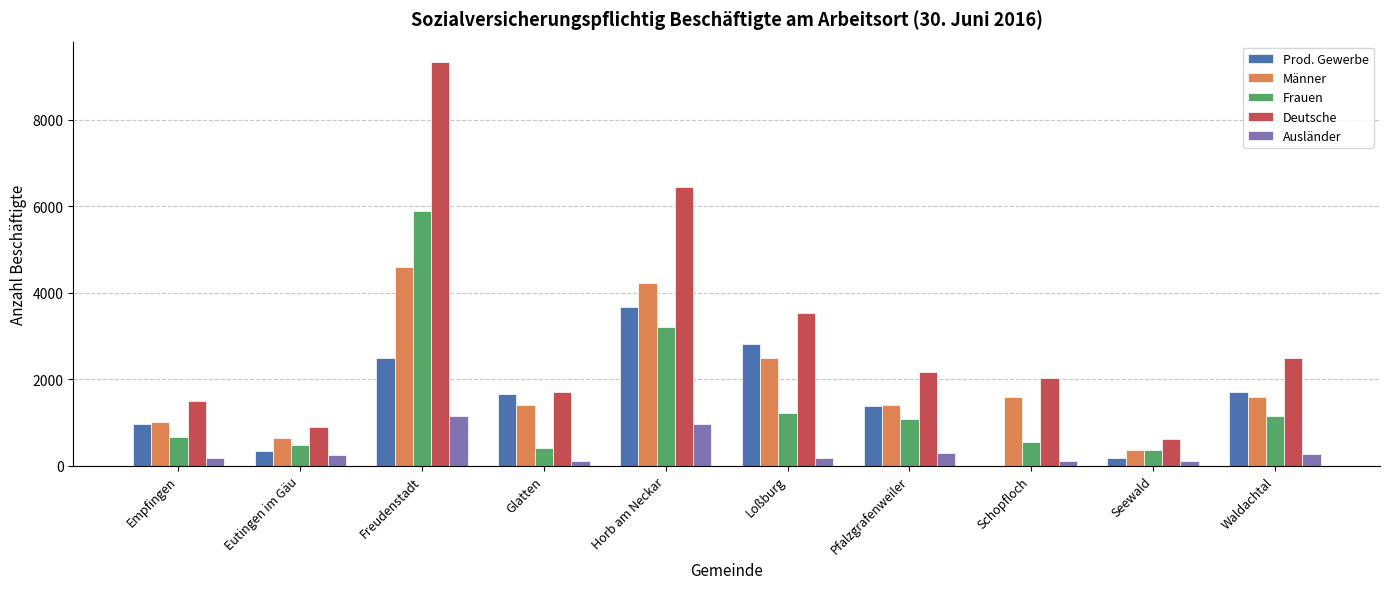

What is the greatest value displayed?

9337